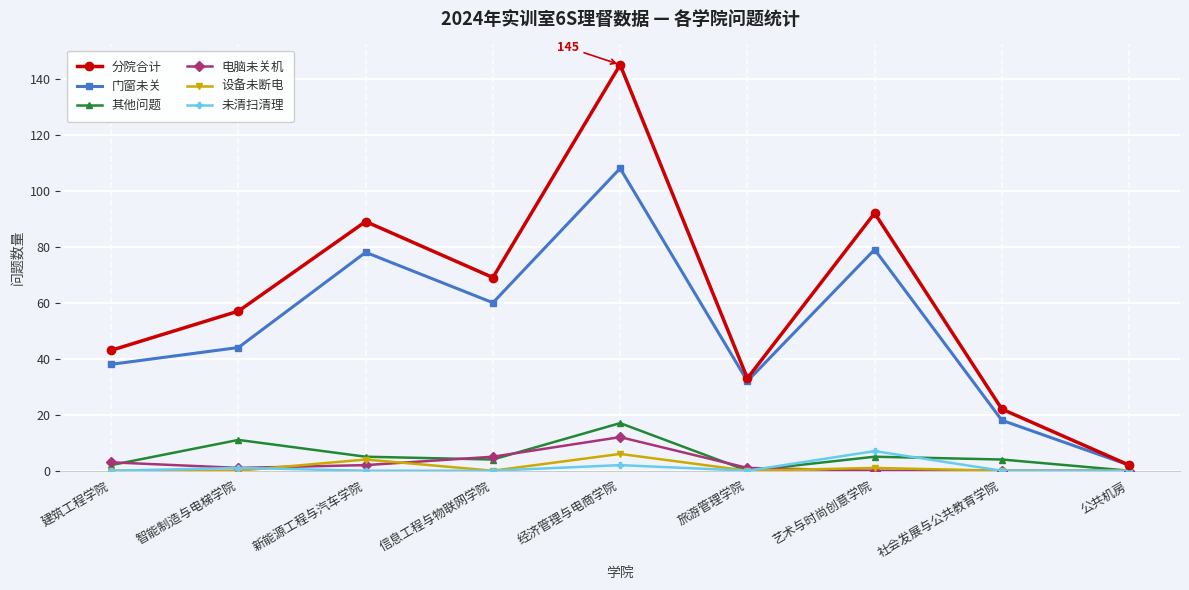

How many distinct data groups are displayed?

6